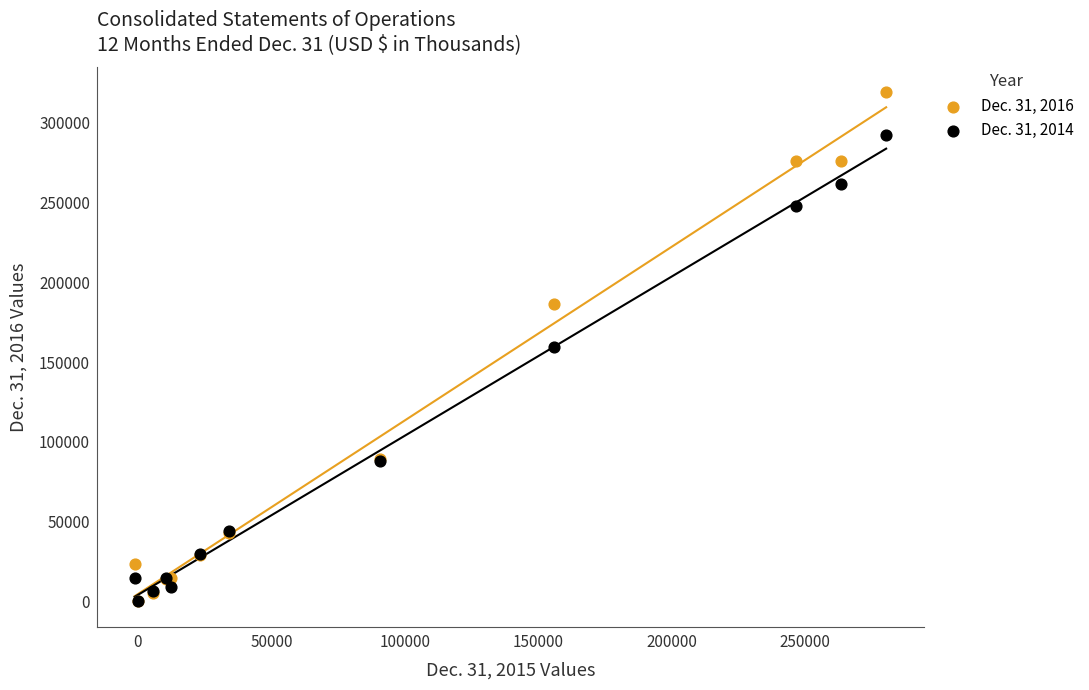

What are all the series names shown in the legend?

Dec. 31, 2016, Dec. 31, 2014